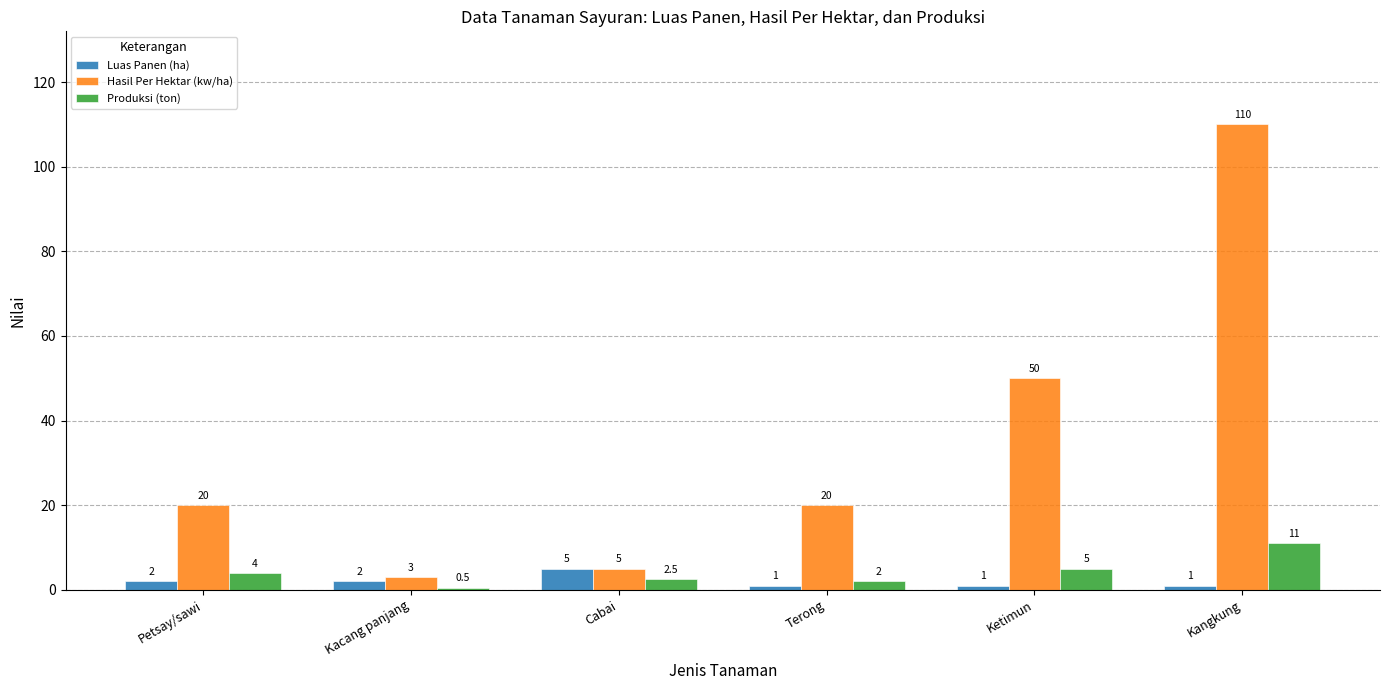

What is the difference between the maximum and second lowest values in the Hasil Per Hektar (kw/ha) series?

105.0